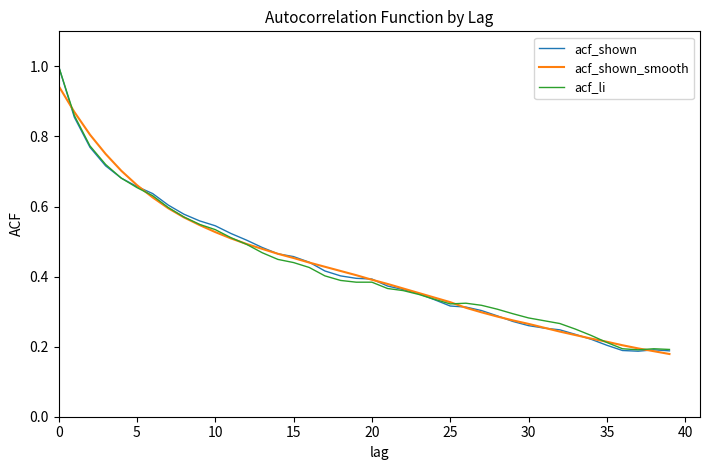

What is the greatest value displayed?

1.0